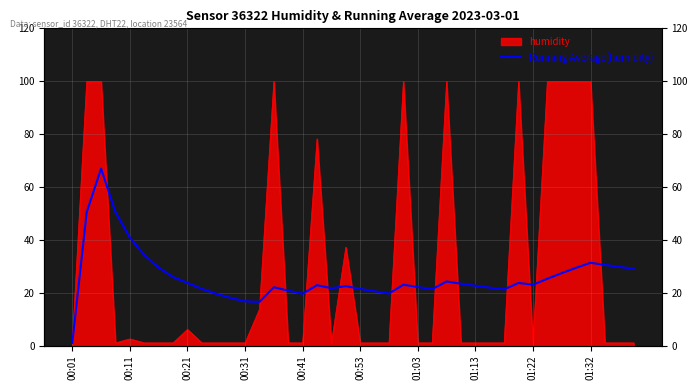

How many interior local valleys (lower than both neighbors) does the data have?

7